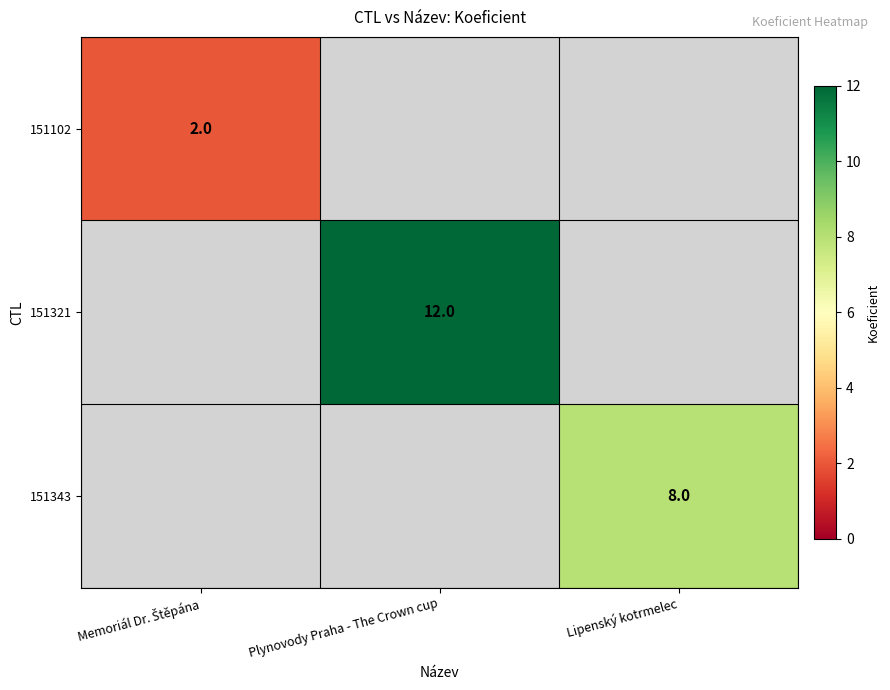

The value of 151321 at Plynovody Praha - The Crown cup is 12. True or false?

True